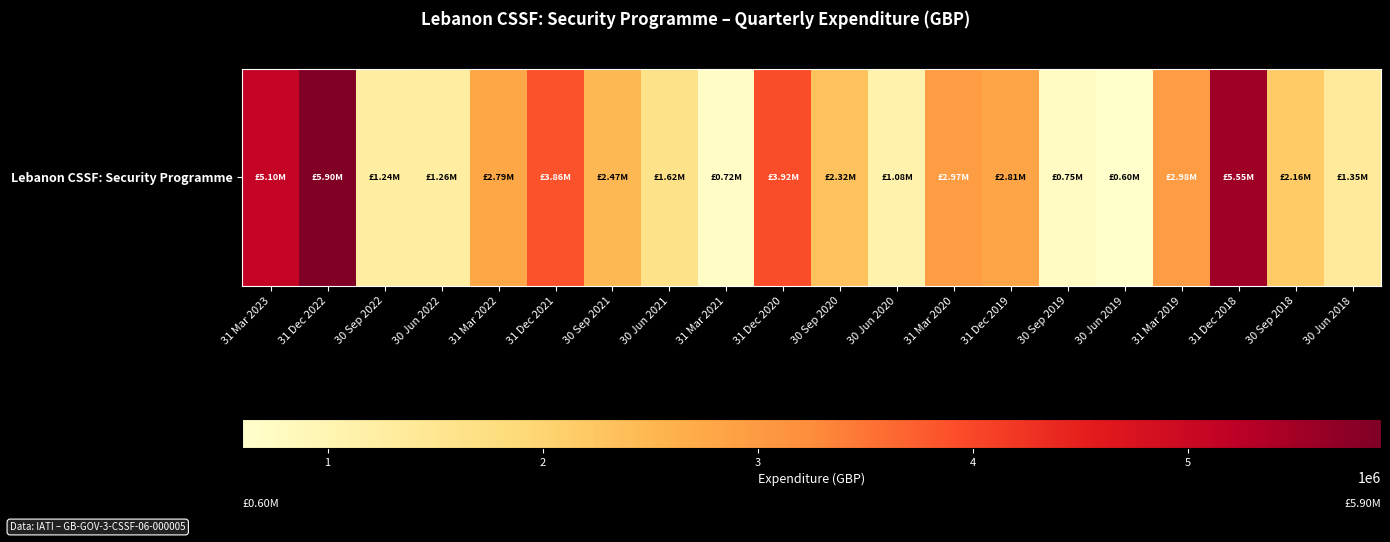

Rank the categories by value from highest to lowest.

31 Dec 2022, 31 Dec 2018, 31 Mar 2023, 31 Dec 2020, 31 Dec 2021, 31 Mar 2019, 31 Mar 2020, 31 Dec 2019, 31 Mar 2022, 30 Sep 2021, 30 Sep 2020, 30 Sep 2018, 30 Jun 2021, 30 Jun 2018, 30 Jun 2022, 30 Sep 2022, 30 Jun 2020, 30 Sep 2019, 31 Mar 2021, 30 Jun 2019